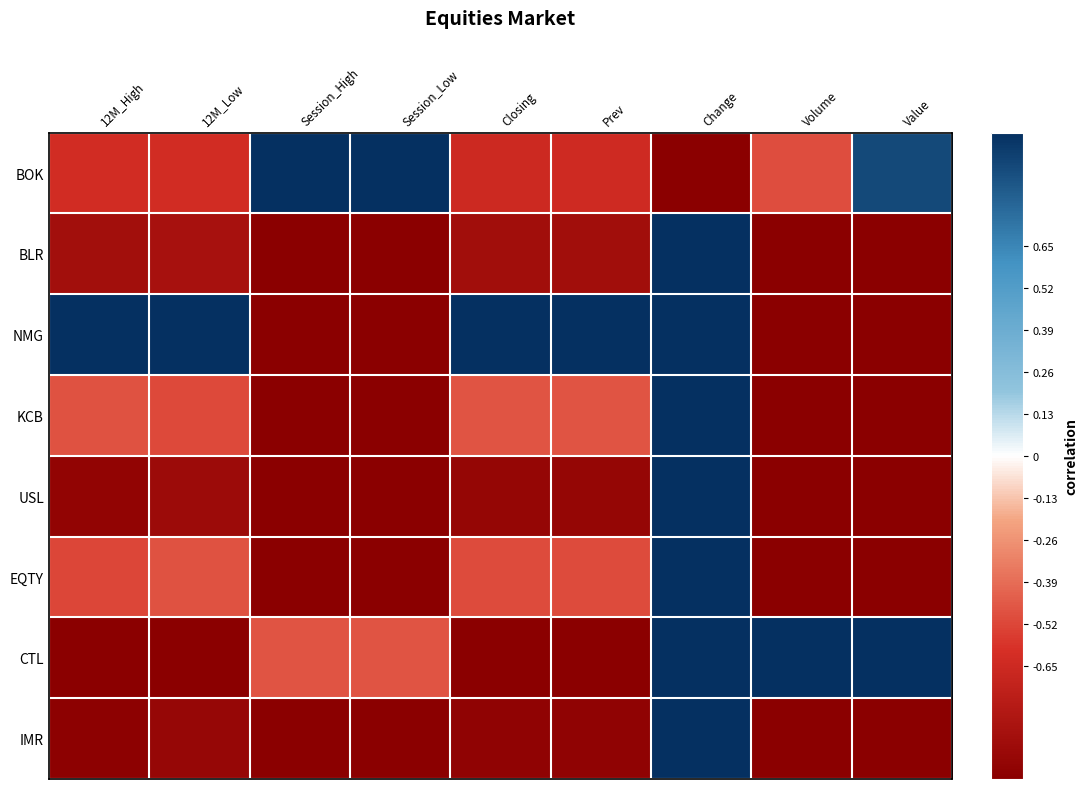

What is the smallest value displayed?

-1.0